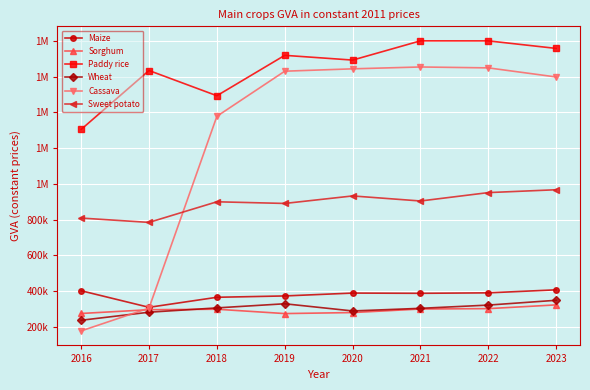

Does the chart have visible grid lines?

Yes